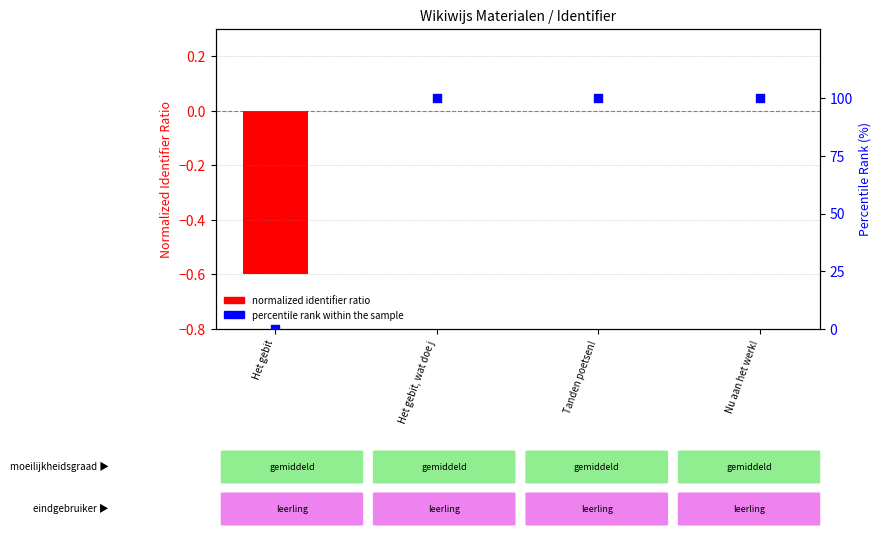

At how many categories does at least one series exceed 56?

3